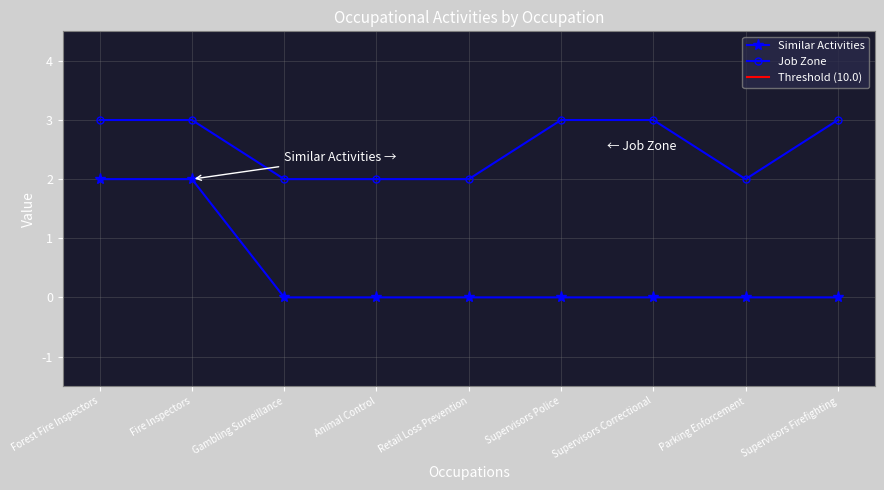

True or false: Similar Activities has more than 0 interior local peaks.

False